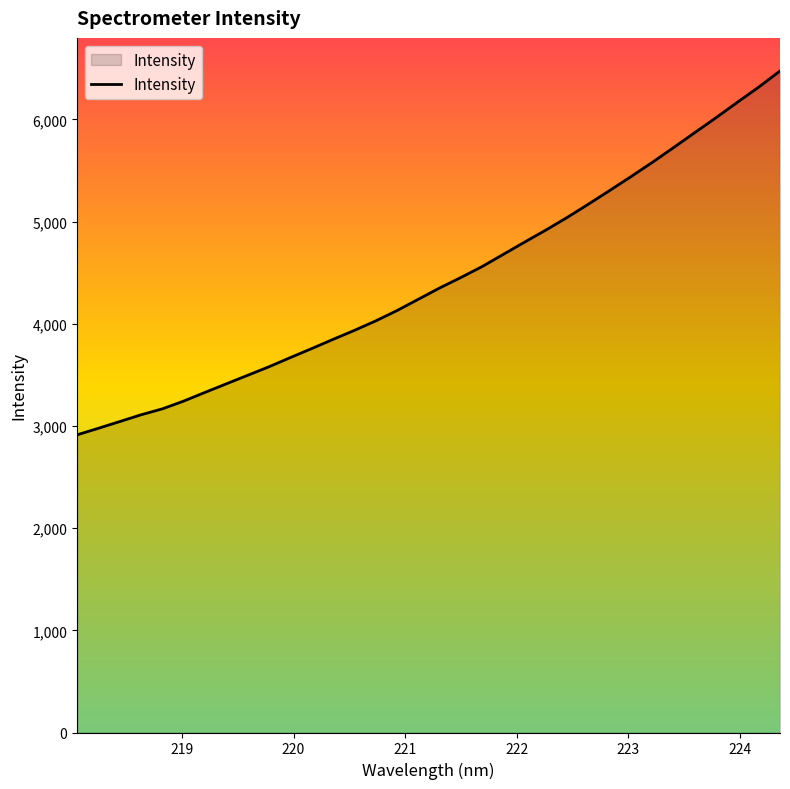

Does the chart have visible grid lines?

No